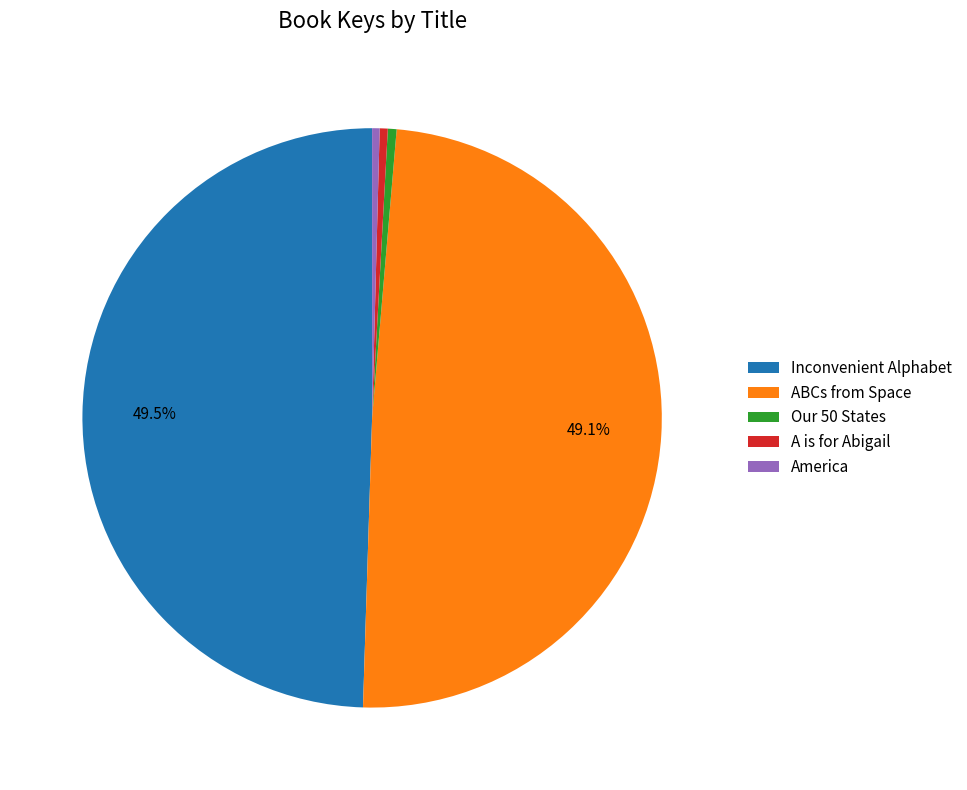

What is the ratio of the value at Inconvenient Alphabet to the value at ABCs from Space?

1.0